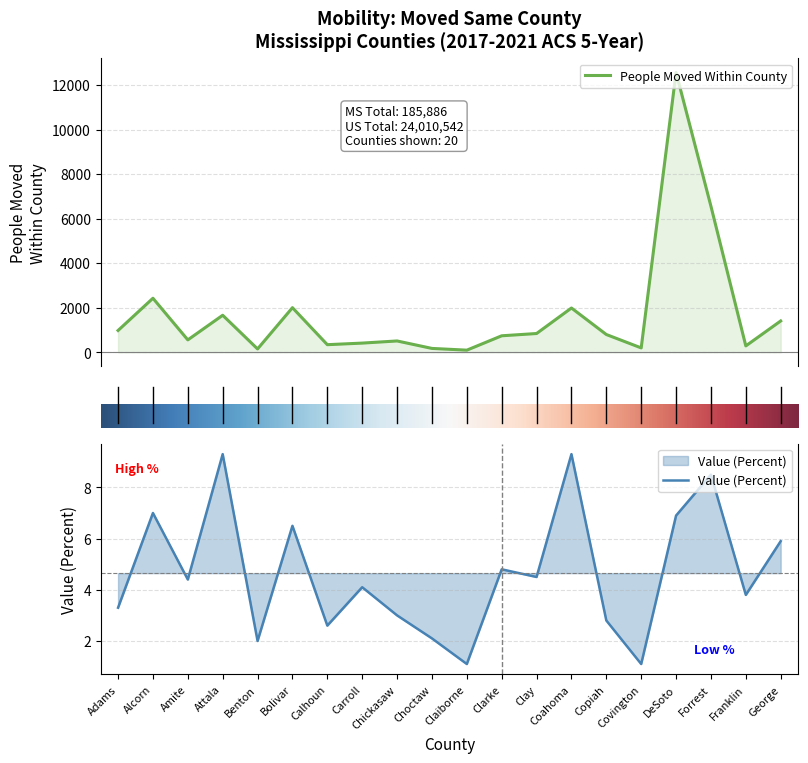

List the series in order of their peak value, lowest first.

Value (Percent), People Moved Within County